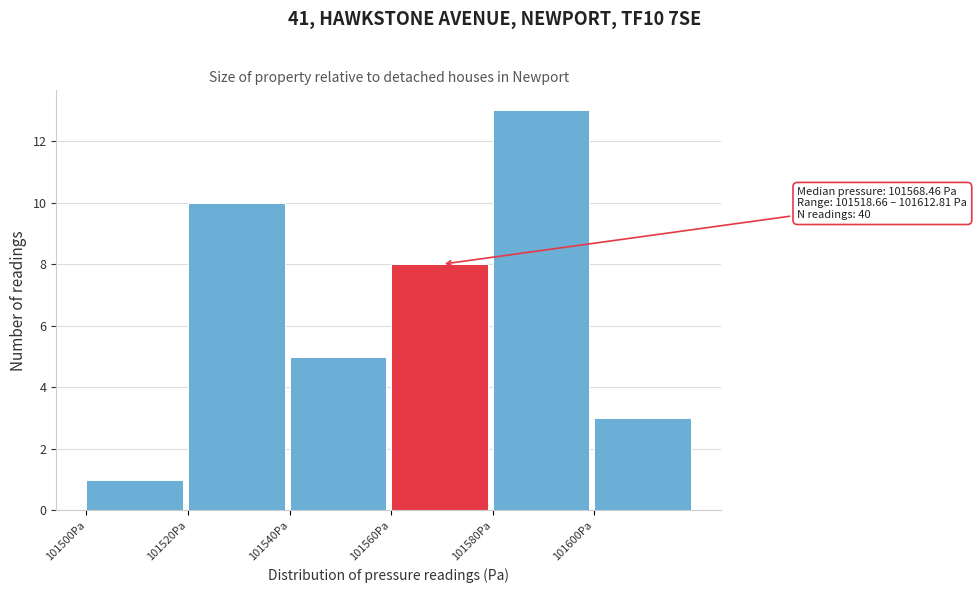

Which range on the x-axis has the tallest bar?

101580 to 101600